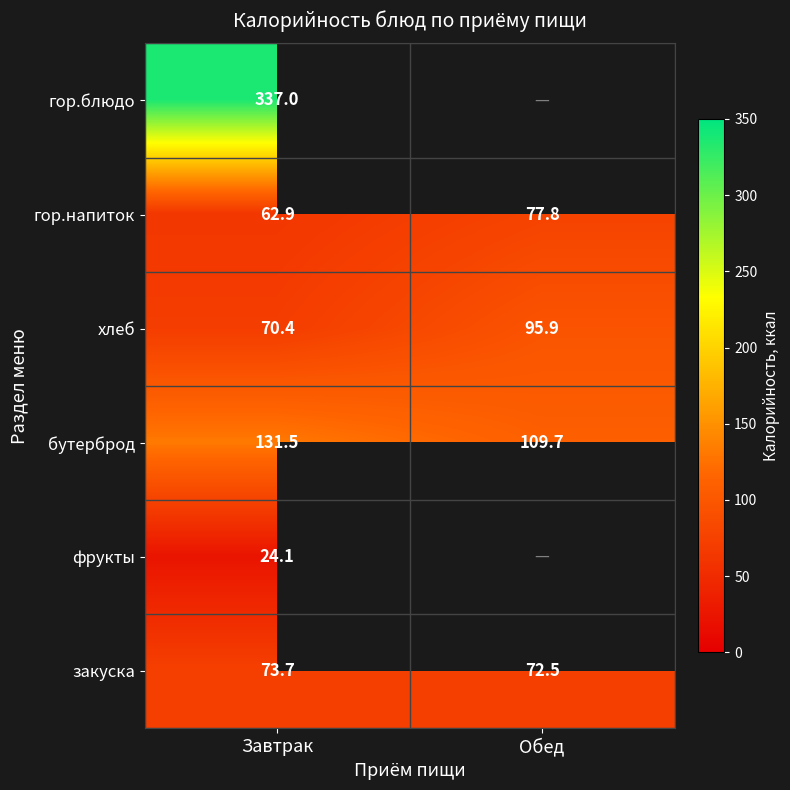

What is the total value across all series at Завтрак?

699.6